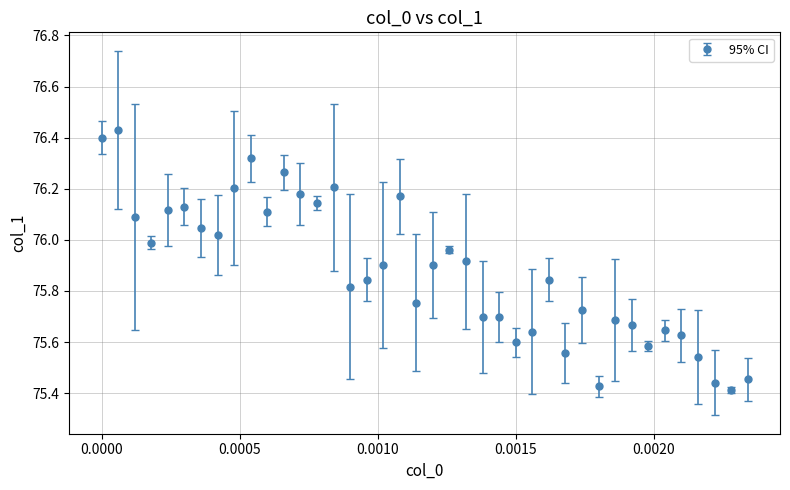

True or false: there are more than 0 points higher than both neighbors.

True